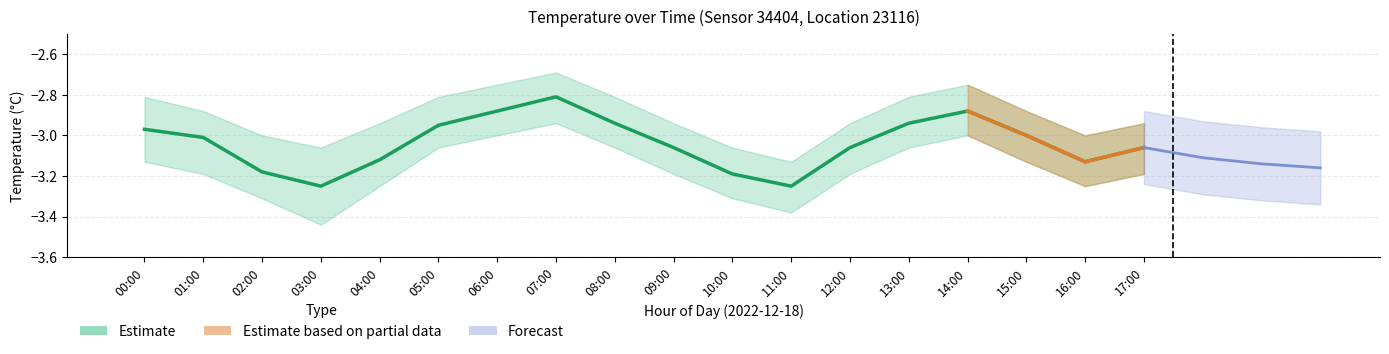

What is the smallest value displayed?

-3.2